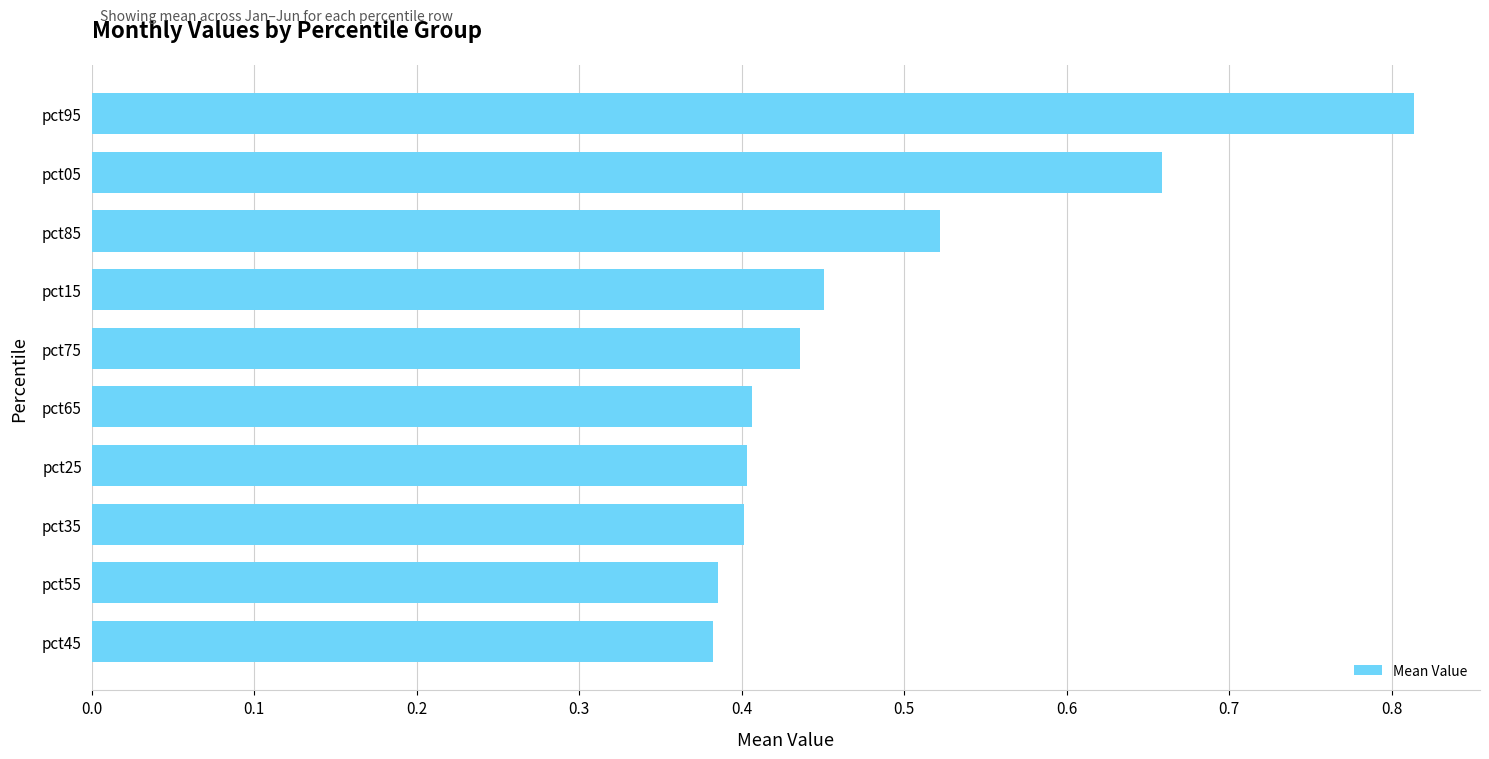

How many values are between 0 and 1?

10